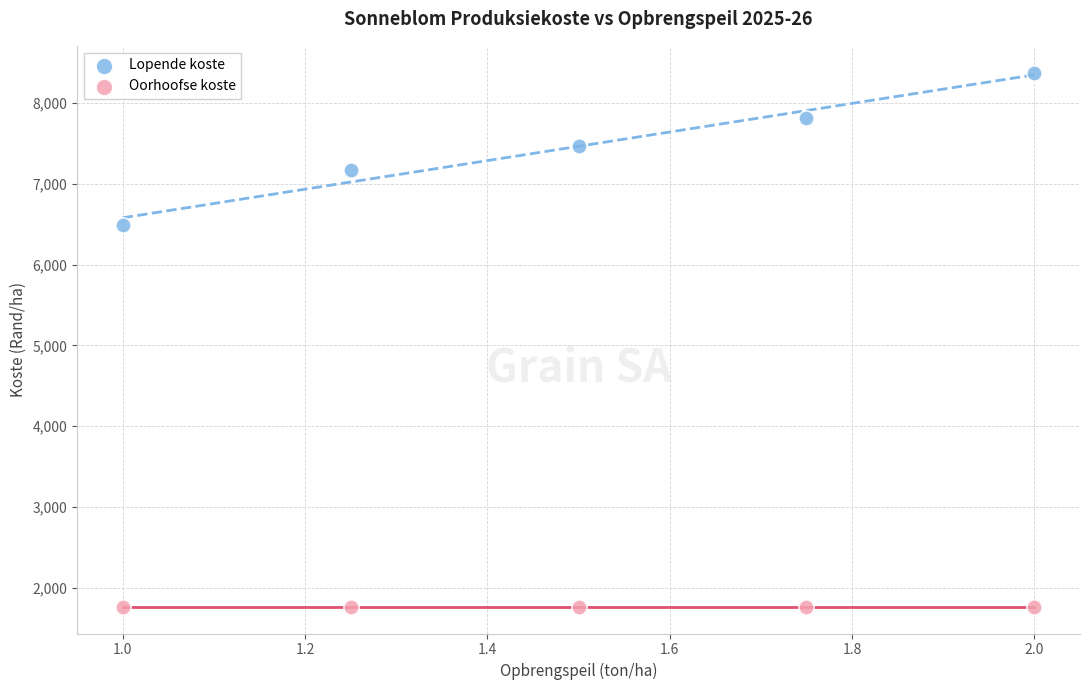

Which series reaches the minimum Y coordinate?

Oorhoofse koste